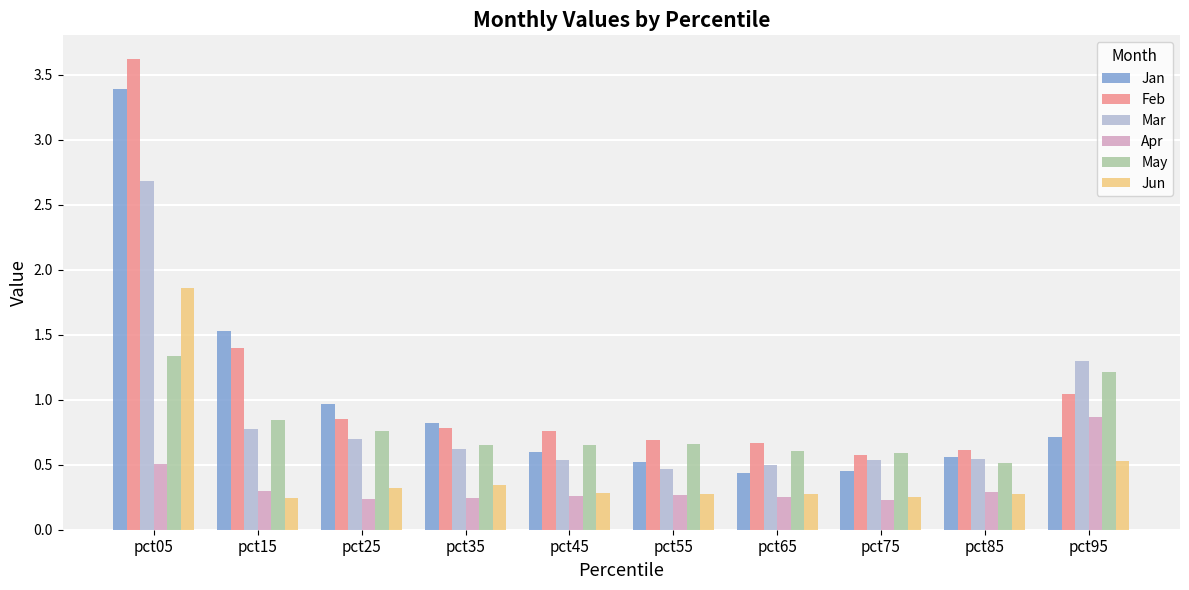

At how many categories does at least one series exceed 1?

3